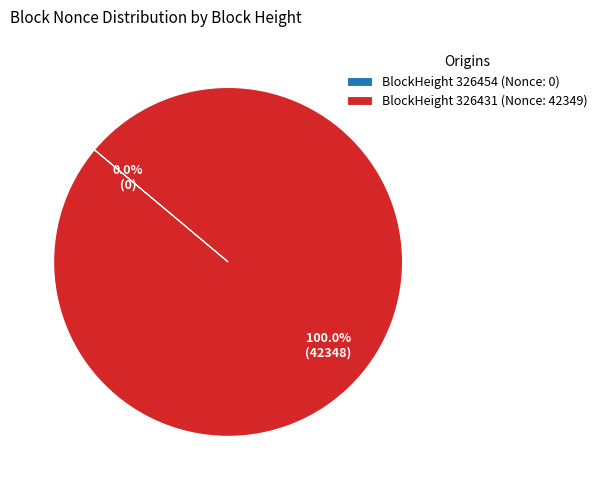

What is the largest slice in the pie chart?

BlockHeight 326431 (Nonce: 42349)